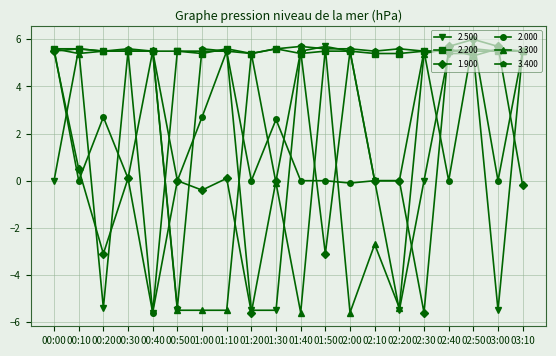

How many negative values does the 3.400 series have?

1